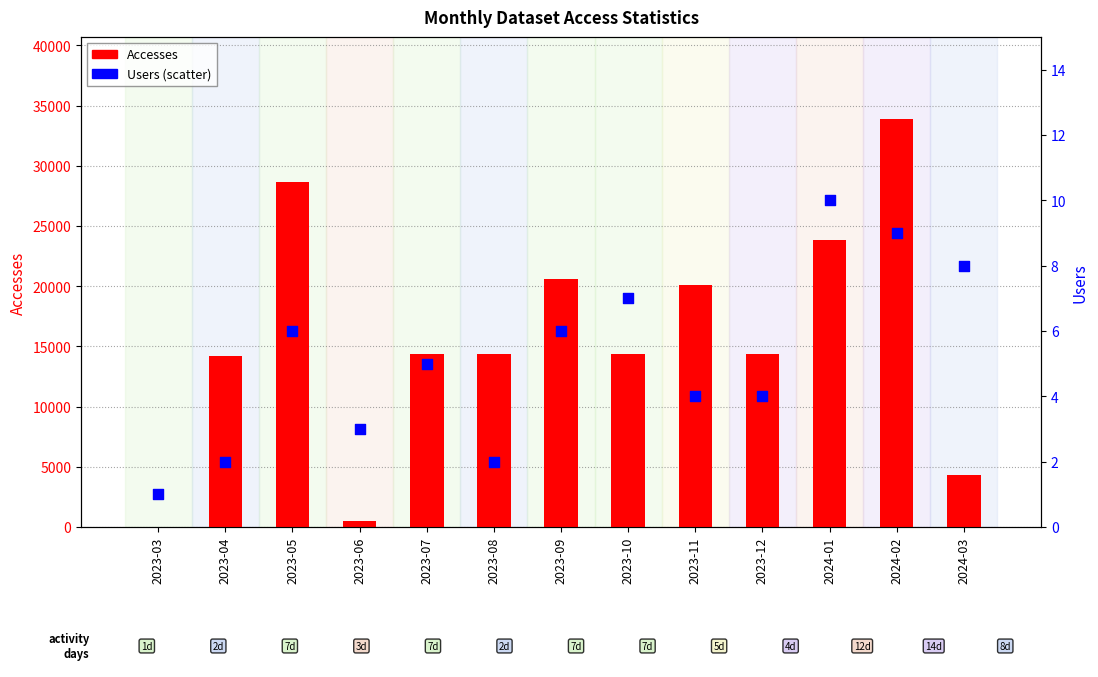

Which series has the widest spread of Y values?

Accesses